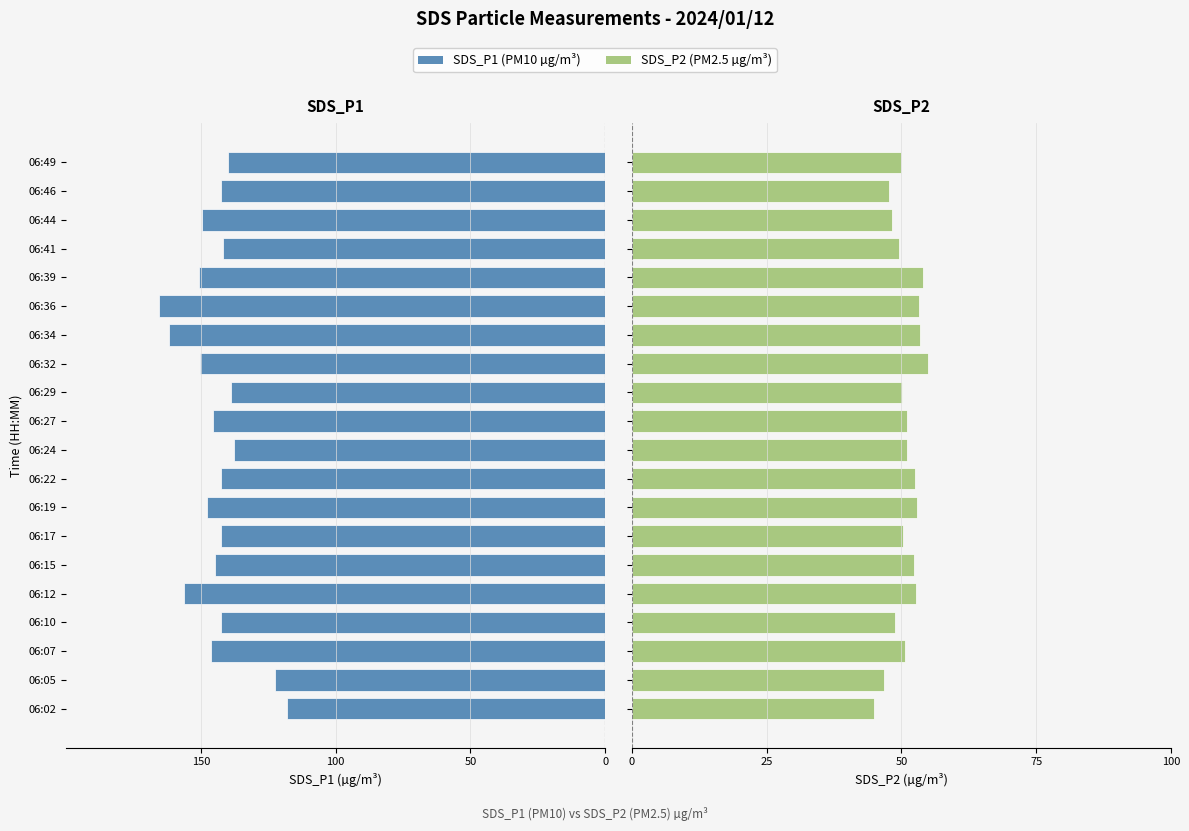

How many values in the SDS_P2 series are below 51?

10